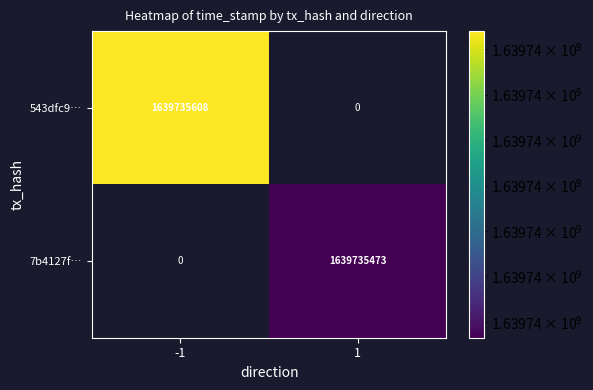

What is the maximum value shown in the chart?

1639735608